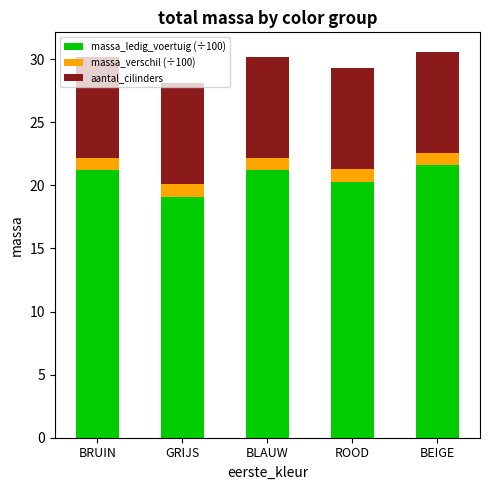

At which label does massa_ledig_voertuig (÷100) first exceed 21?

BRUIN